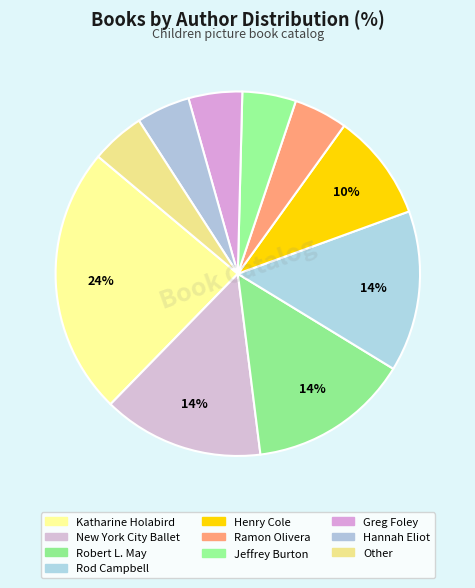

How many segments does this pie chart have?

10